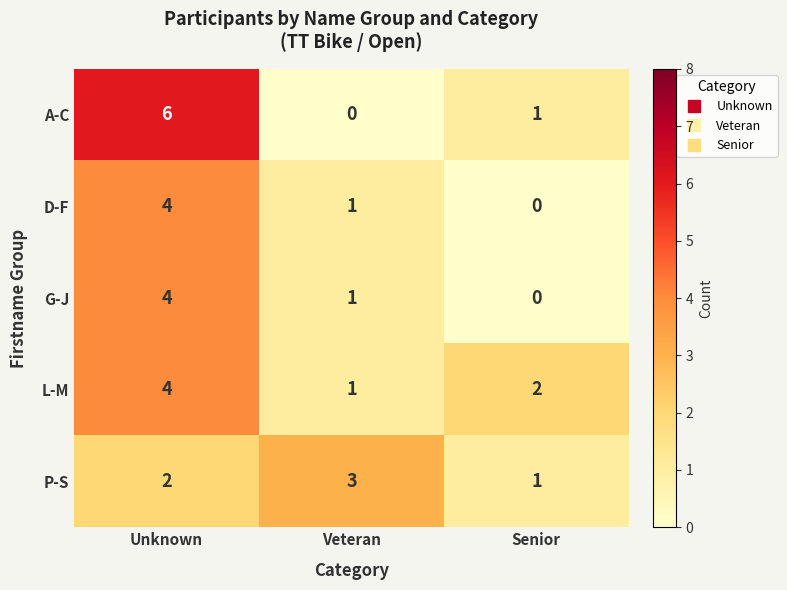

How many data points in A-C are less than 1?

1